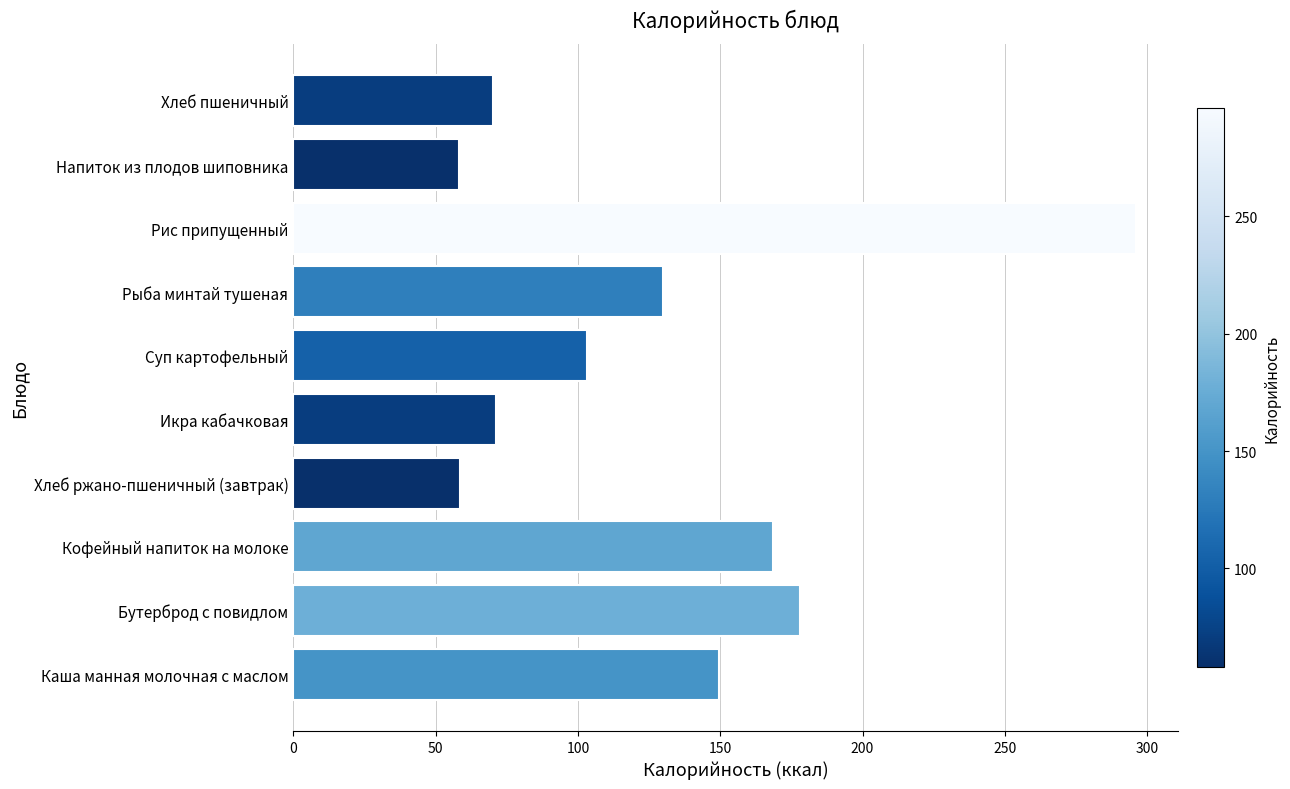

Between Икра кабачковая and Кофейный напиток на молоке, which is larger?

Кофейный напиток на молоке